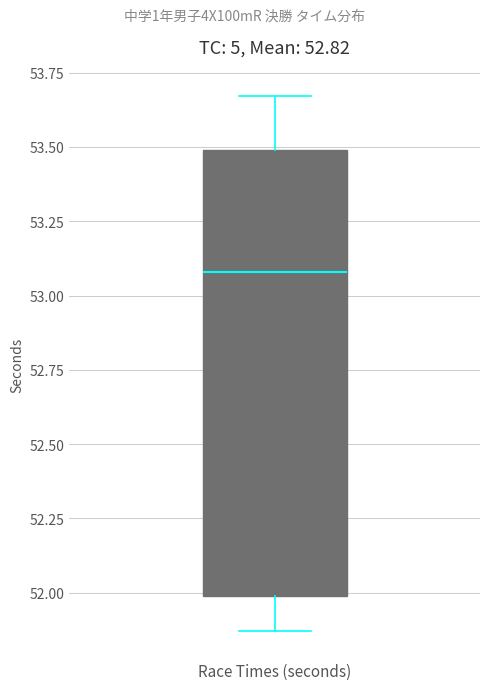

Transcribe this box plot: give where the median line is, the range the box spans, and where the two whiskers end, as read against the y-axis. The values are not printed on the chart, so give them approximately, as read against the axis.

median 53.10, box 52.00 to 53.50, whiskers 51.85 to 53.65